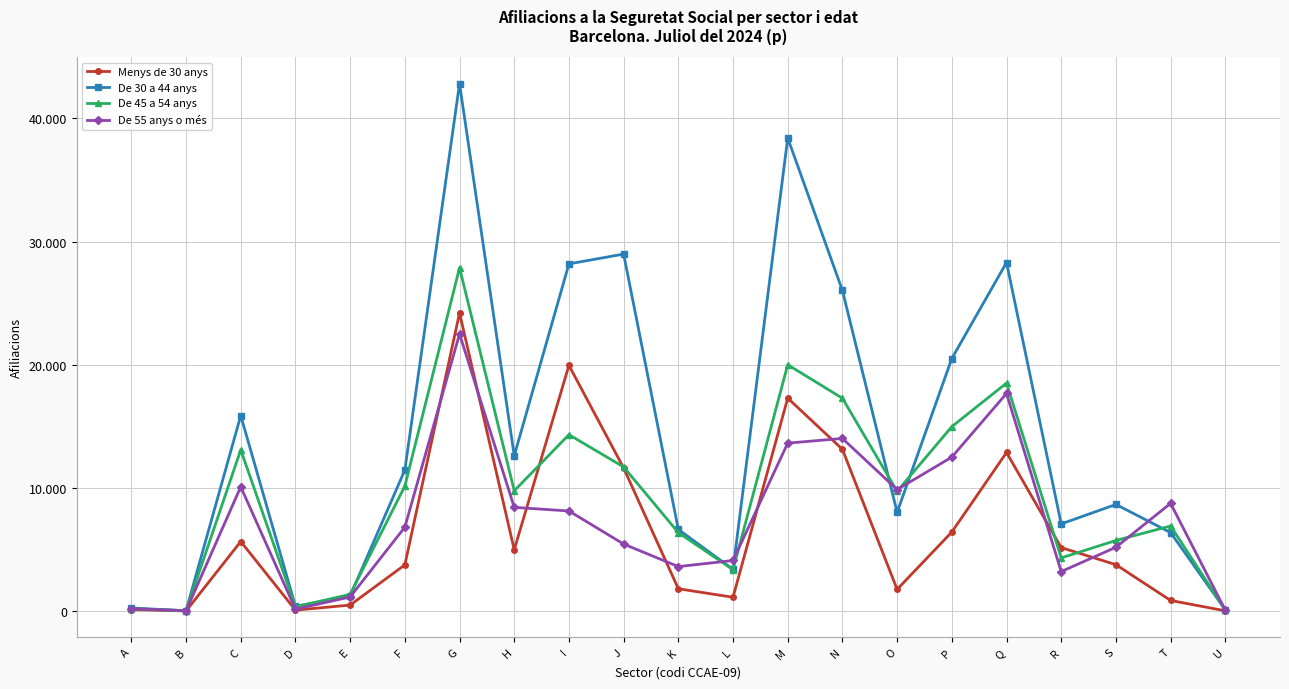

At which category does the chart reach its minimum across all series?

B